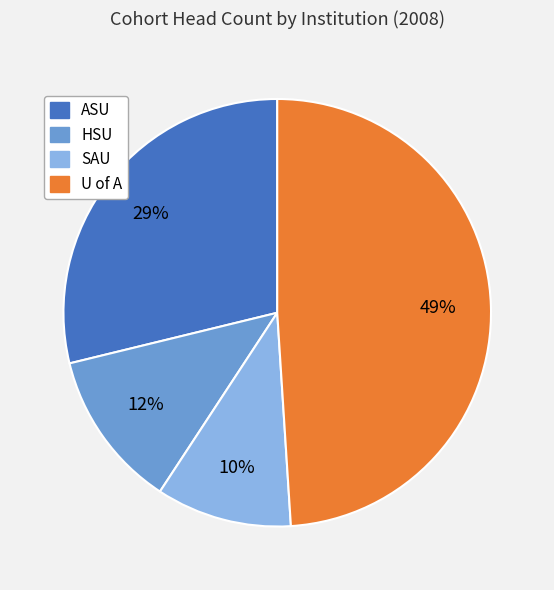

Combined, do SAU and HSU account for over 50%?

No